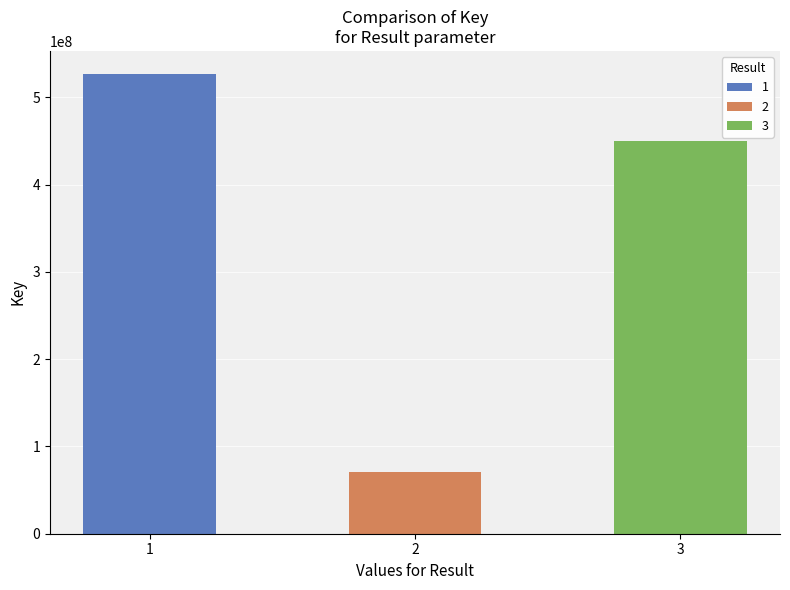

Rank the categories by value from lowest to highest.

2, 3, 1